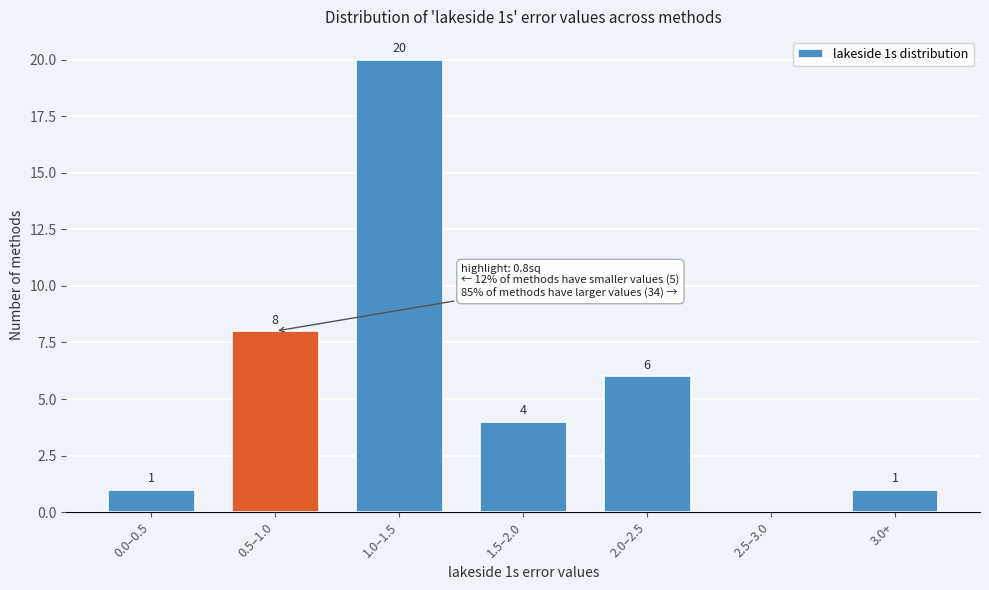

Reading left to right, list all the values displayed in this chart.

0.0–0.5=1	0.5–1.0=8	1.0–1.5=20	1.5–2.0=4	2.0–2.5=6	2.5–3.0=0	3.0+=1